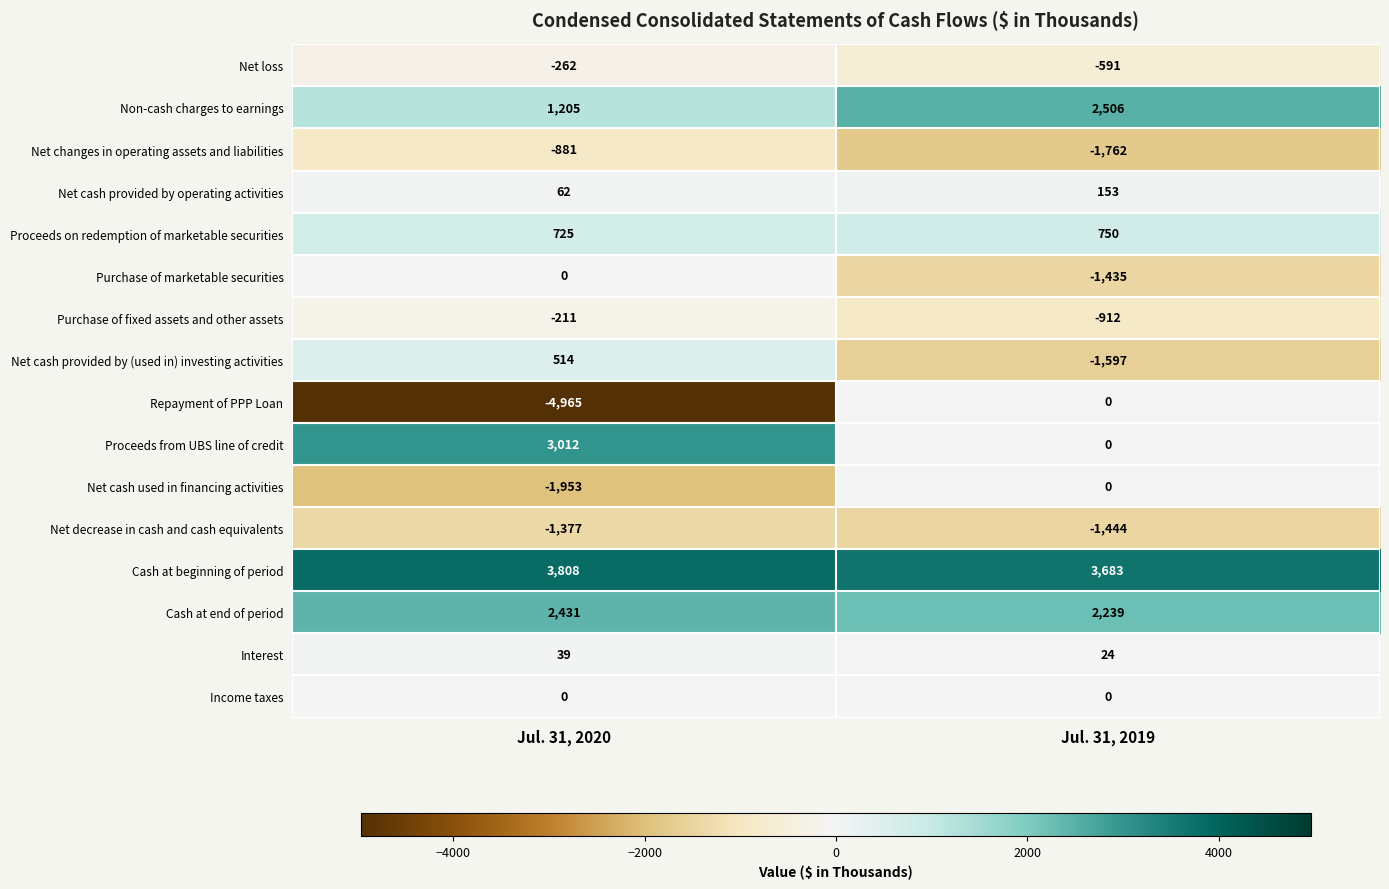

Which series has the largest range (max minus min)?

Repayment of PPP Loan